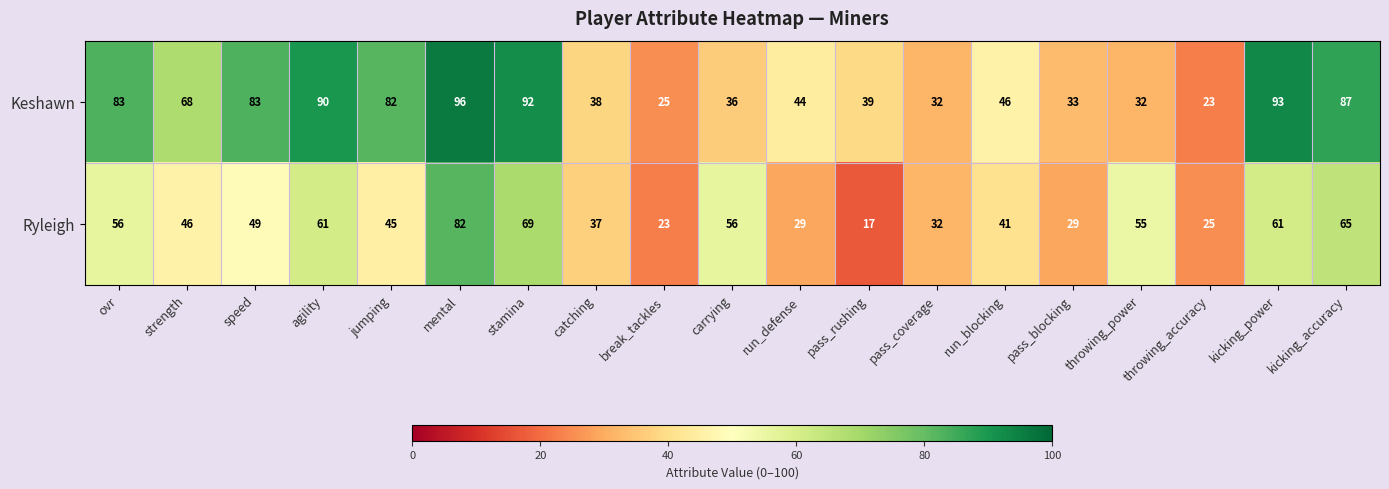

Which series has the largest total across all categories?

Keshawn